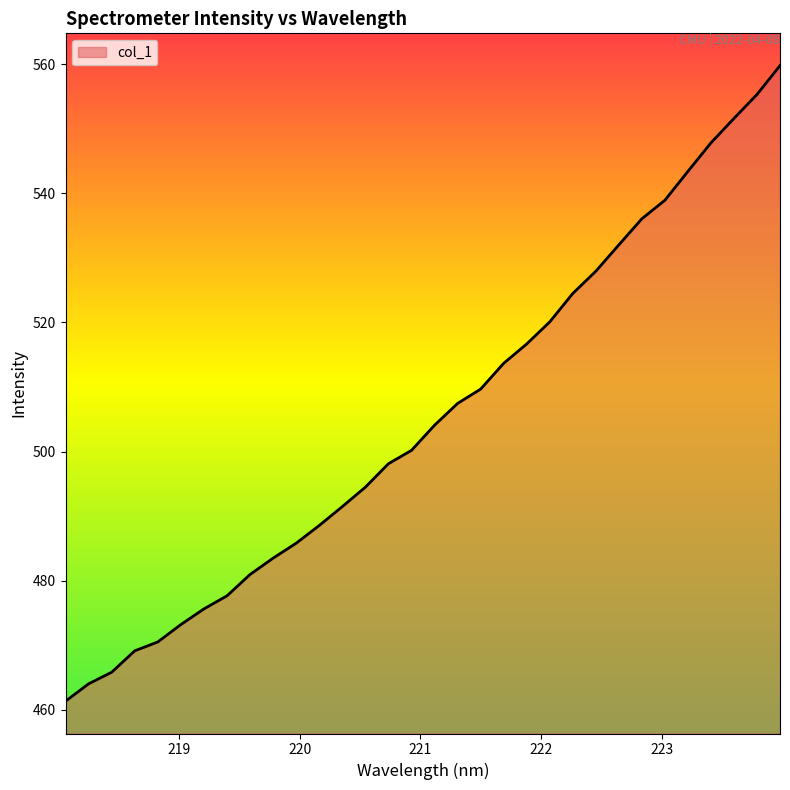

What is the difference between the maximum and minimum values?

98.5